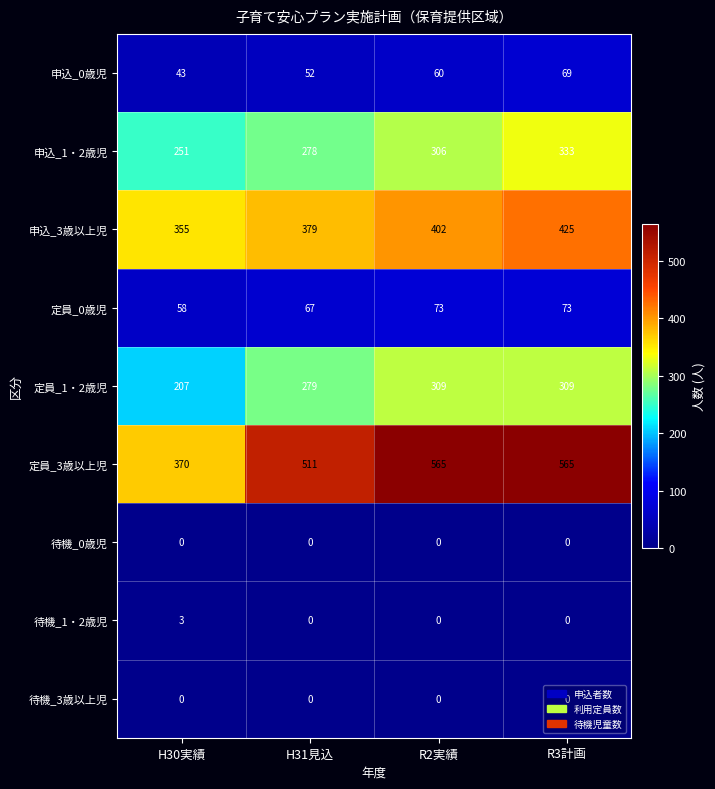

What is the average value of the 申込_3歳以上児 series?

390